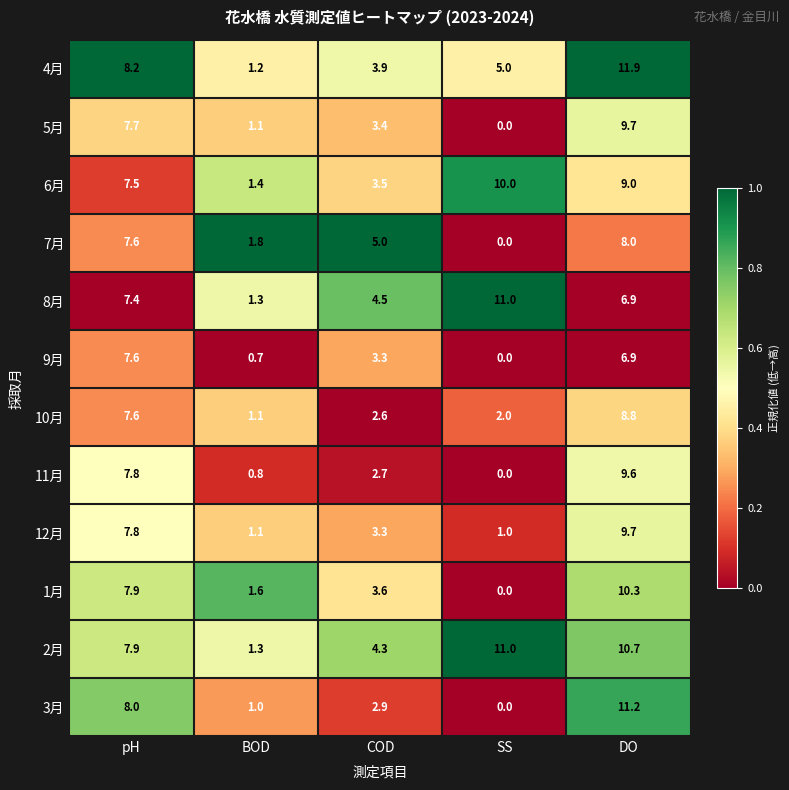

Which series has the widest spread of values?

3月